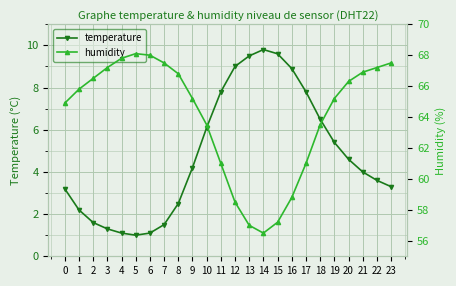

At which category does temperature reach its first local valley?

5